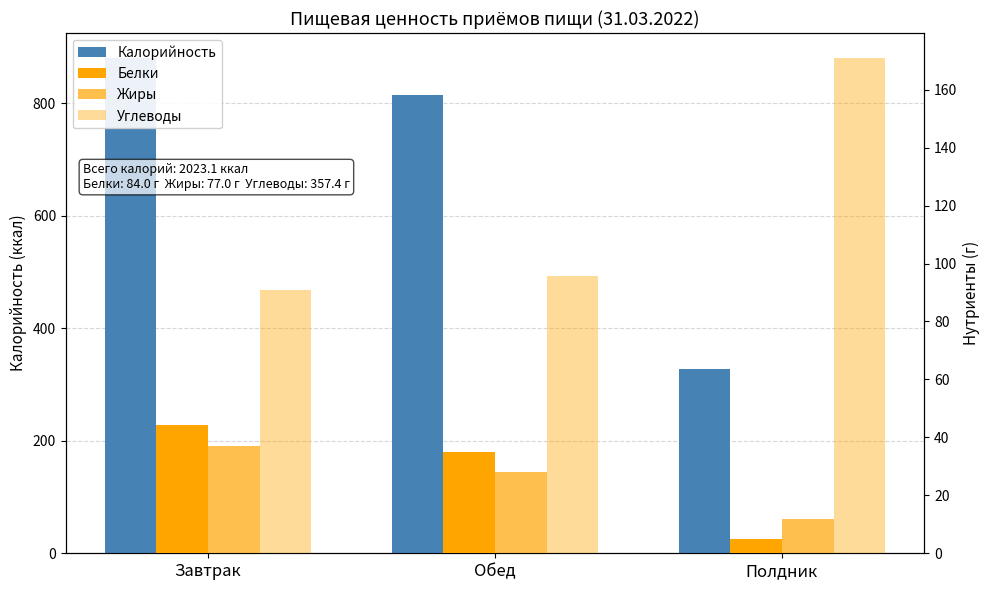

What position from the right is Завтрак?

3